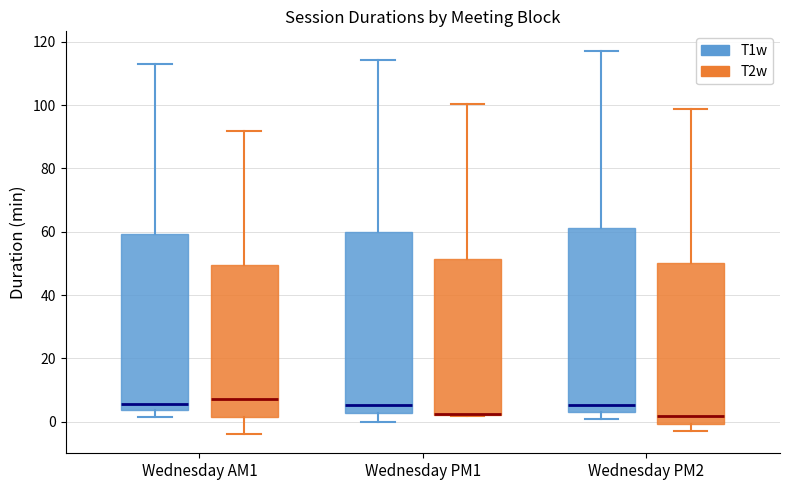

Reading left to right, transcribe this box plot: for each box, give where its median line is, the range the box spans, and where its two whiskers end, as read against the y-axis. The values are not printed on the chart, so give them approximately, as read against the axis.

Wednesday AM1 (T1w): median 6, box 4 to 60, whiskers 2 to 112
Wednesday AM1 (T2w): median 8, box 2 to 50, whiskers -4 to 92
Wednesday PM1 (T1w): median 6, box 2 to 60, whiskers 0 to 114
Wednesday PM1 (T2w): median 2 (drawn on the box's lower edge), box 2 to 52, whiskers 2 to 100
Wednesday PM2 (T1w): median 6, box 4 to 62, whiskers 0 to 118
Wednesday PM2 (T2w): median 2, box 0 to 50, whiskers -2 to 98